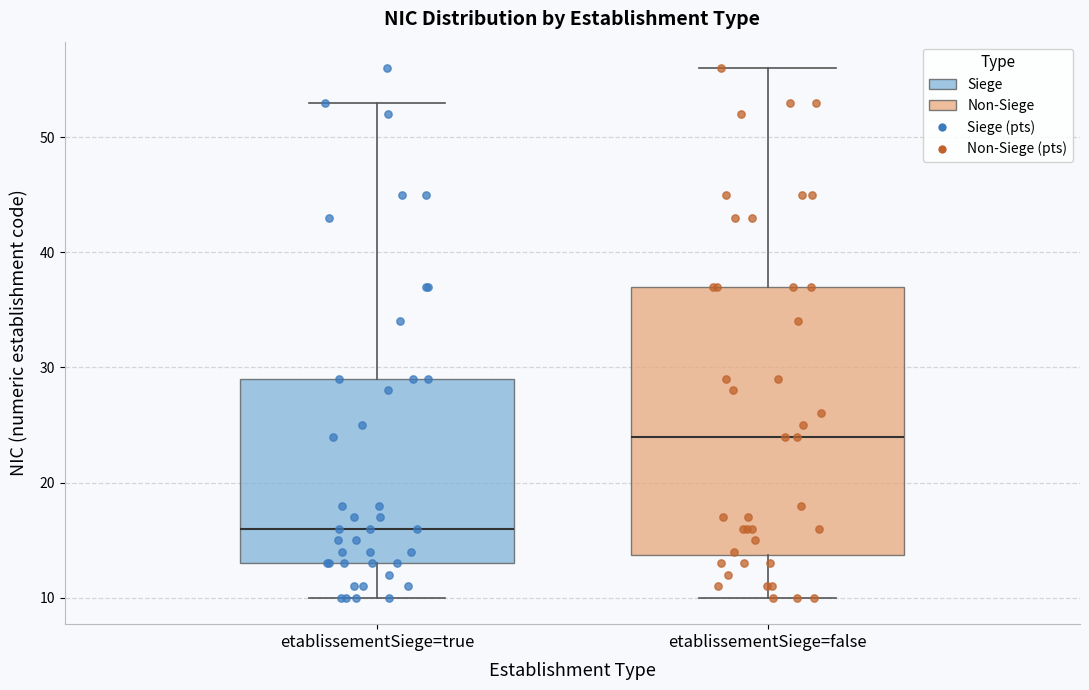

Where does the upper whisker of the box for etablissementSiege=false end on the y-axis? The values are not printed on the chart, so give them approximately, as read against the axis.

56